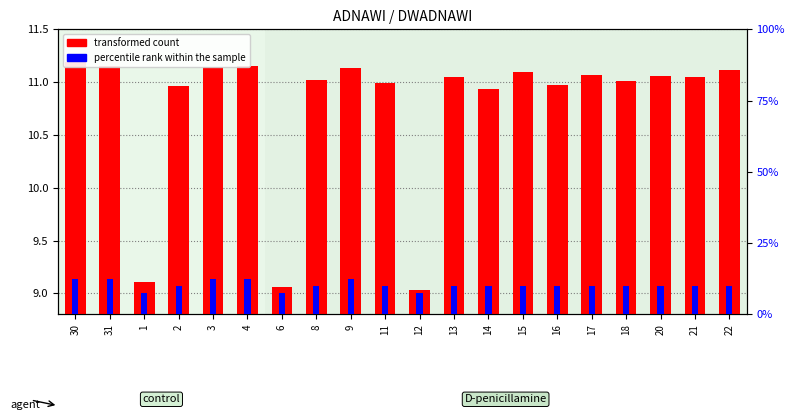

Rank the series by their average value, from lowest to highest.

percentile rank within the sample, transformed count